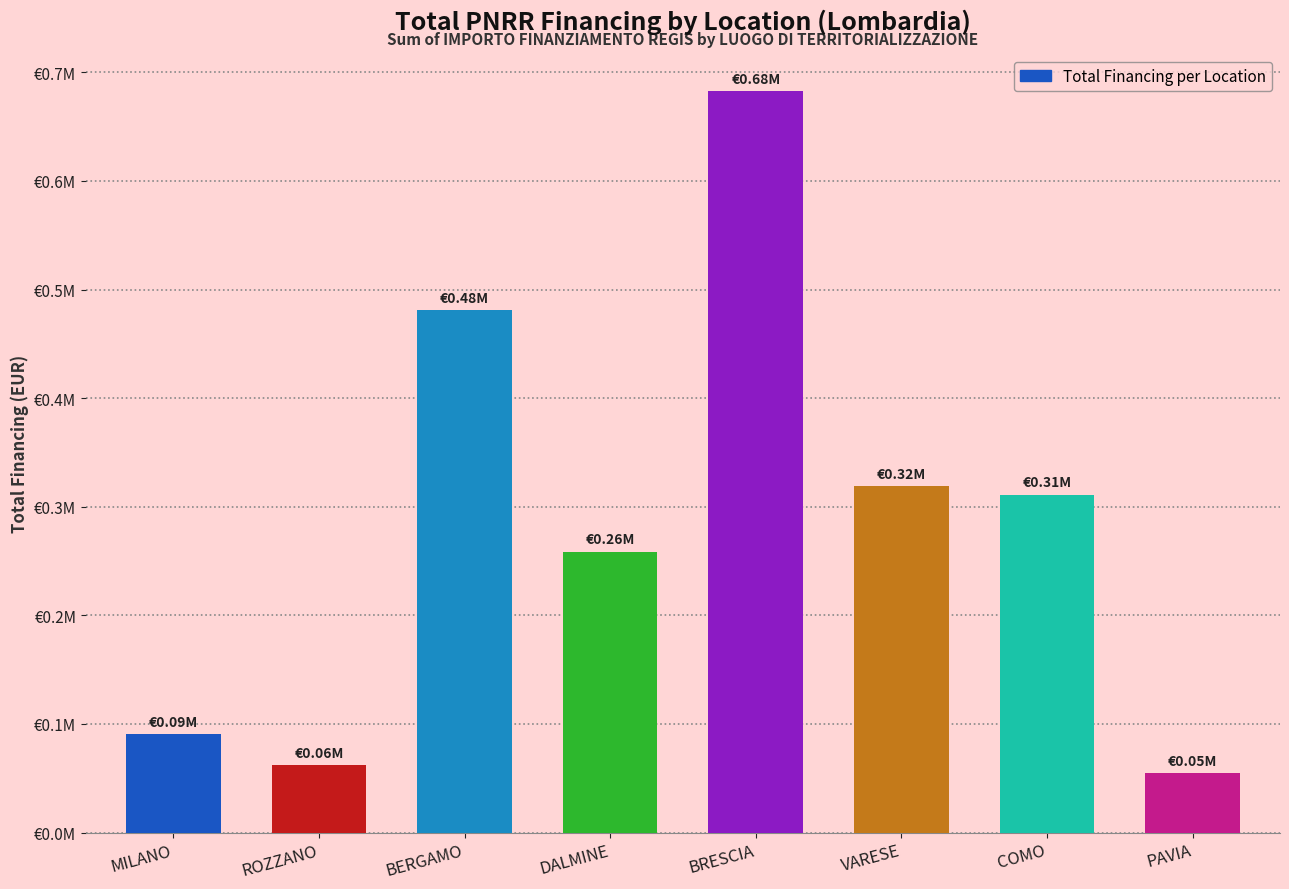

What is the value of the 8th bar from the left?

54577.6